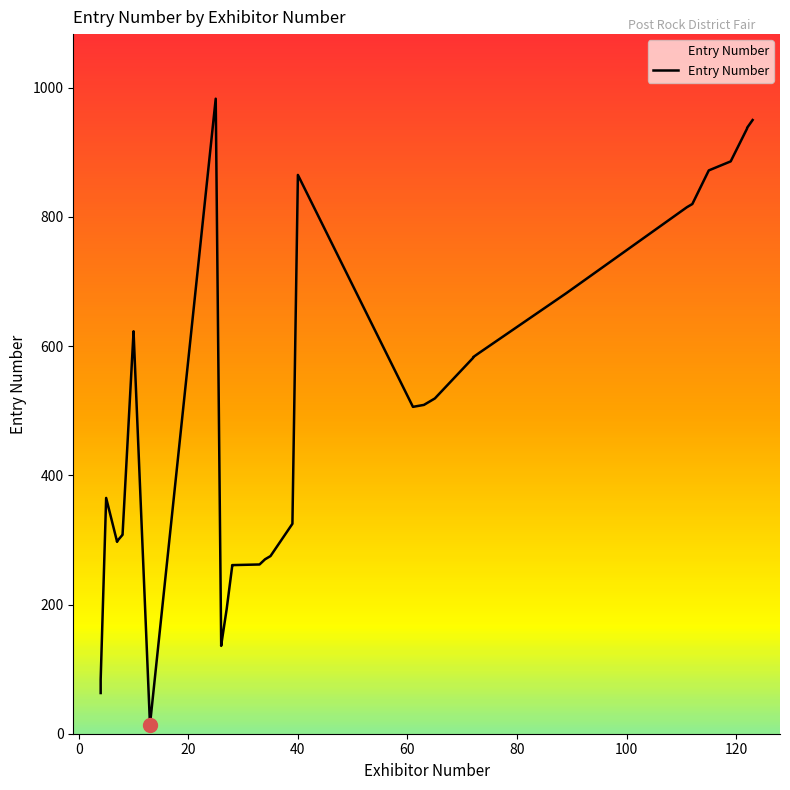

What is the maximum value shown in the chart?

983